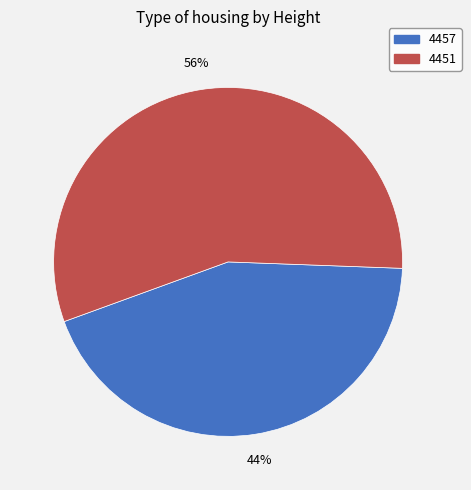

To the nearest percent, what is the difference between the largest and smallest slice percentages?

12%